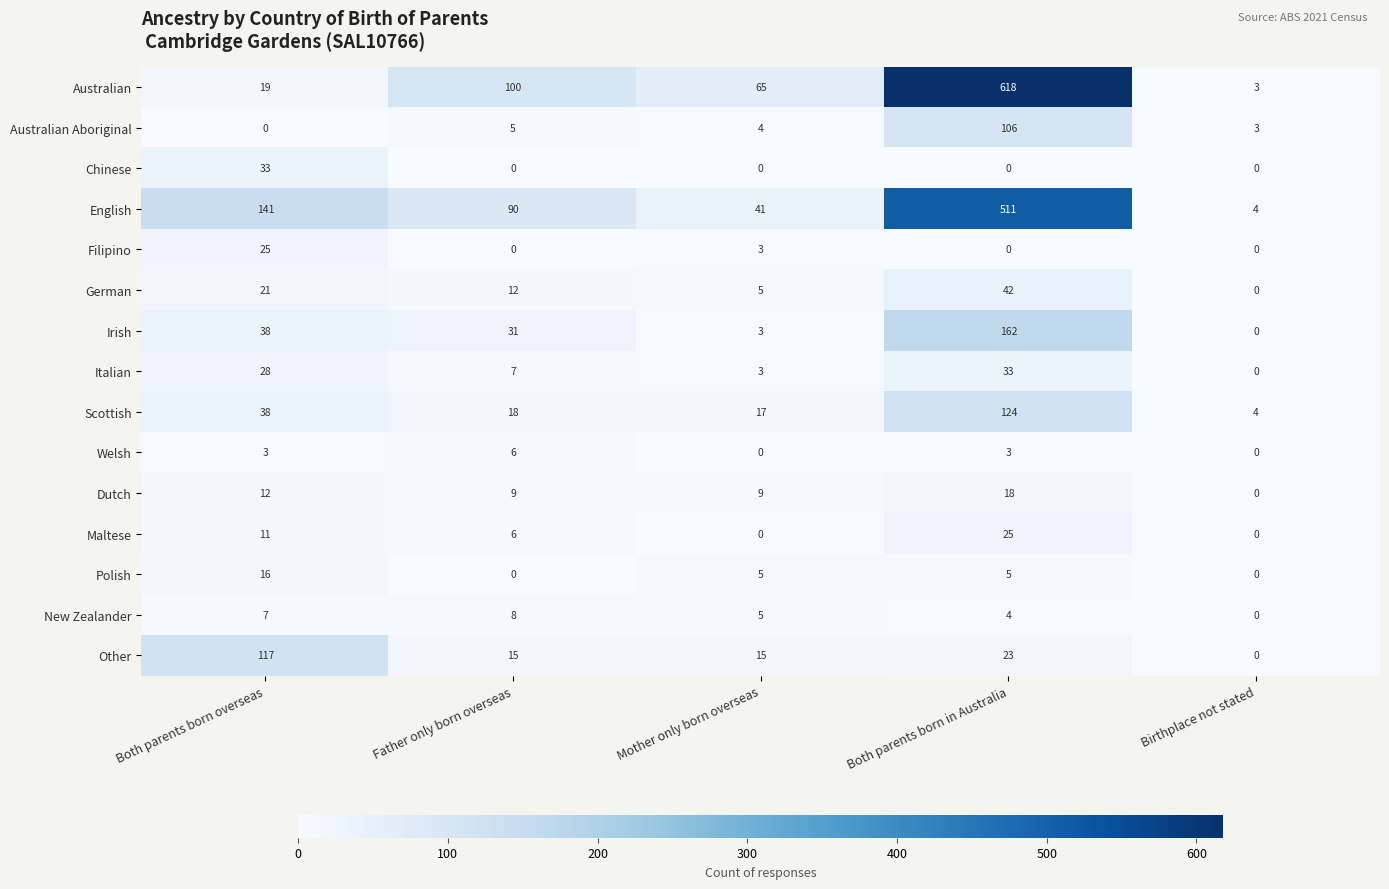

At which category is the sum across all series the highest?

Both parents born in Australia